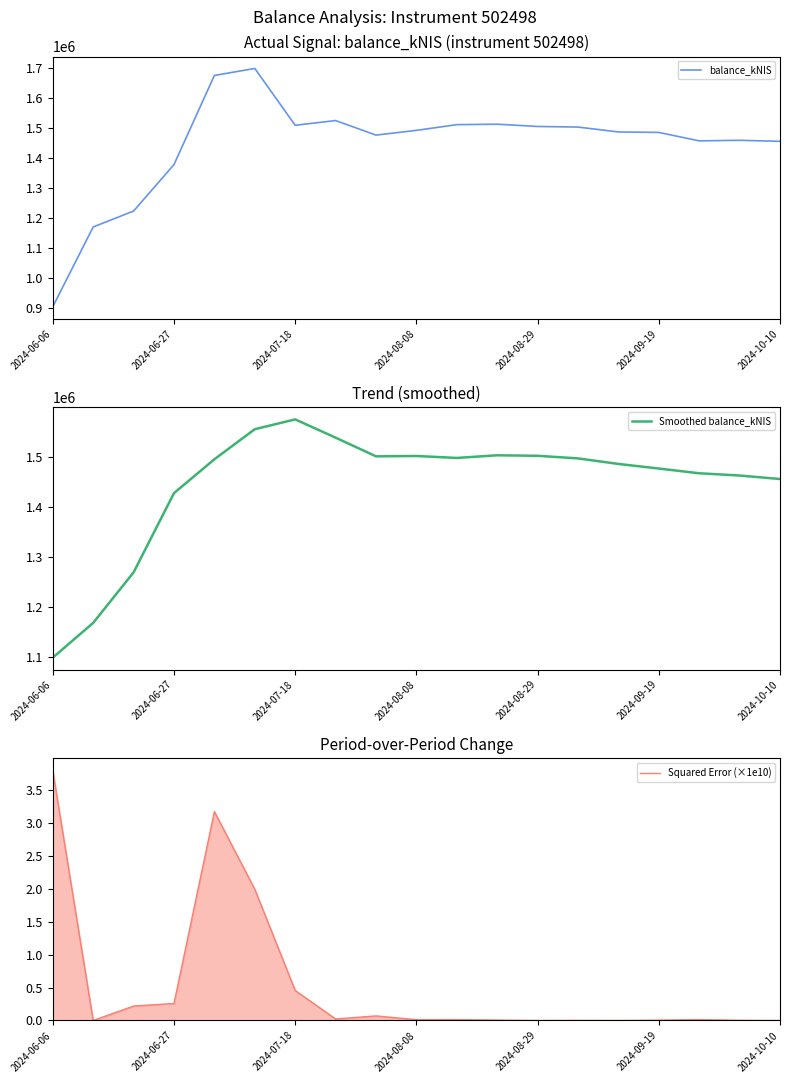

At which label does Smoothed balance_kNIS reach its minimum?

2024-06-06